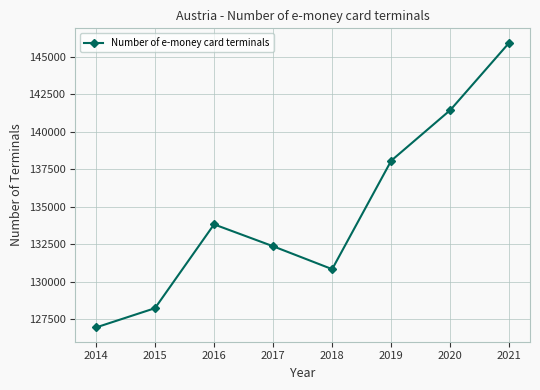

What is the change in value from 2018 to 2019?

+7241